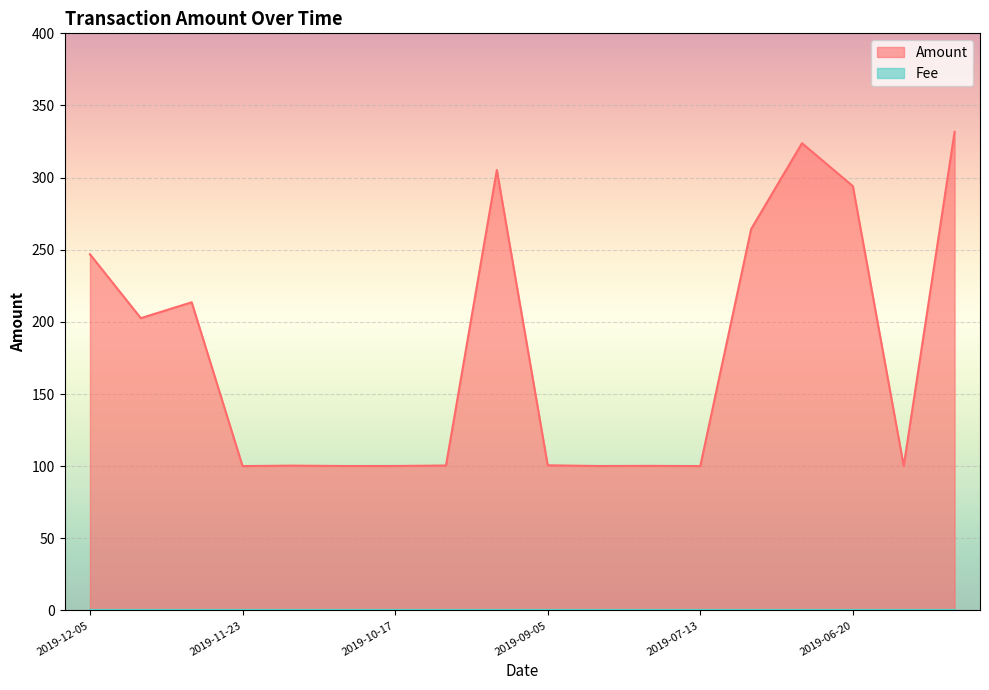

Which has a higher value, 2019-11-26 or 2019-11-10?

2019-11-26